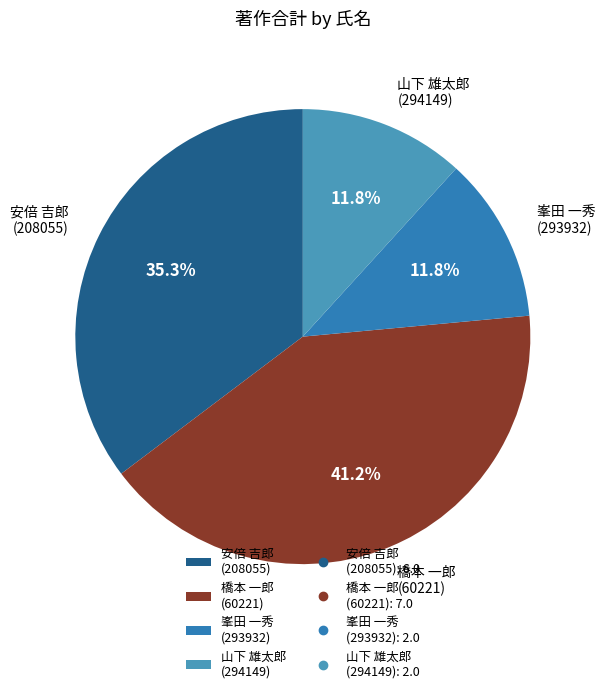

To the nearest percent, what is the difference between the largest and smallest slice percentages?

29%